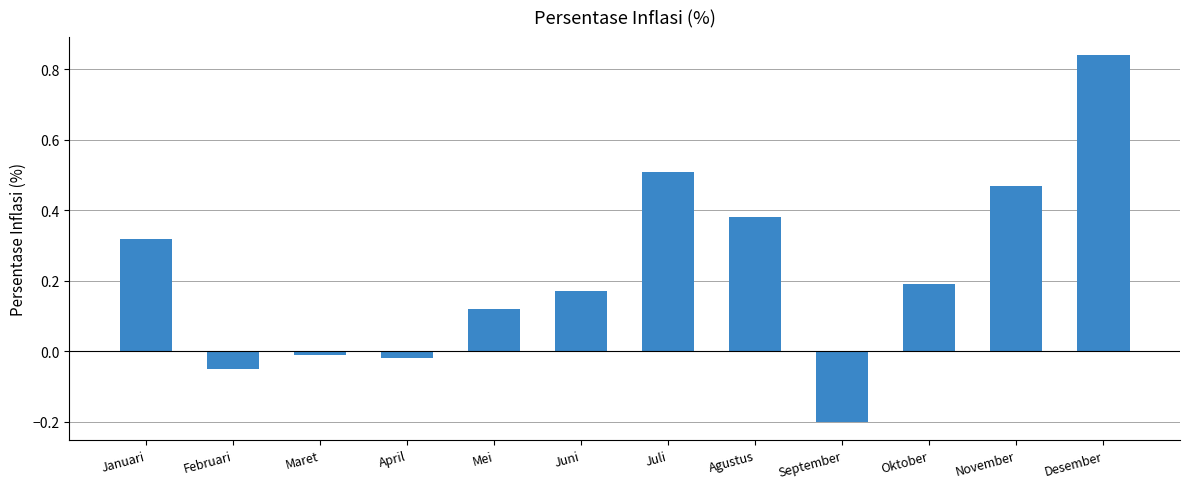

What position from the left is Februari?

2